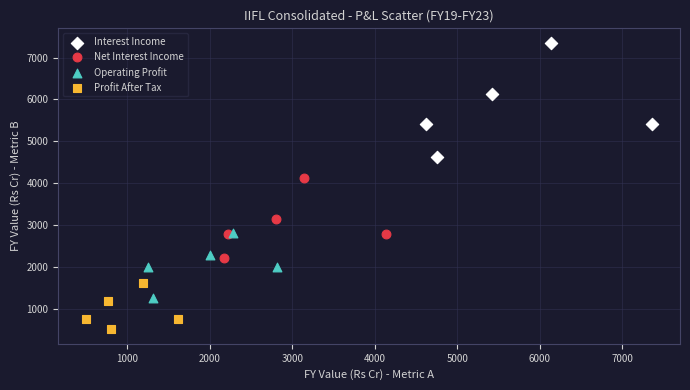

Which series reaches the minimum Y coordinate?

Profit After Tax